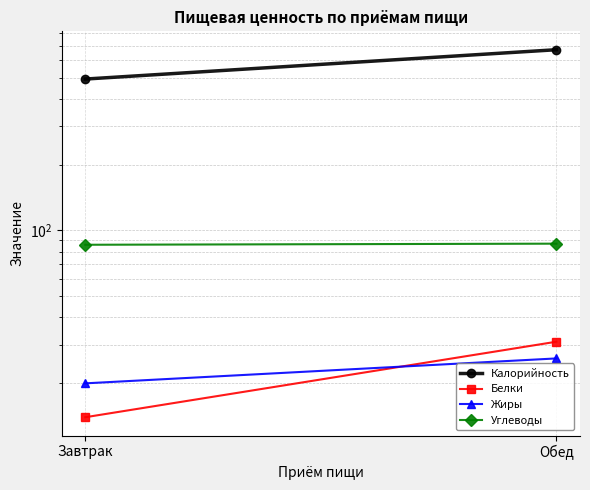

What is the label of the 2nd point from the left?

Обед